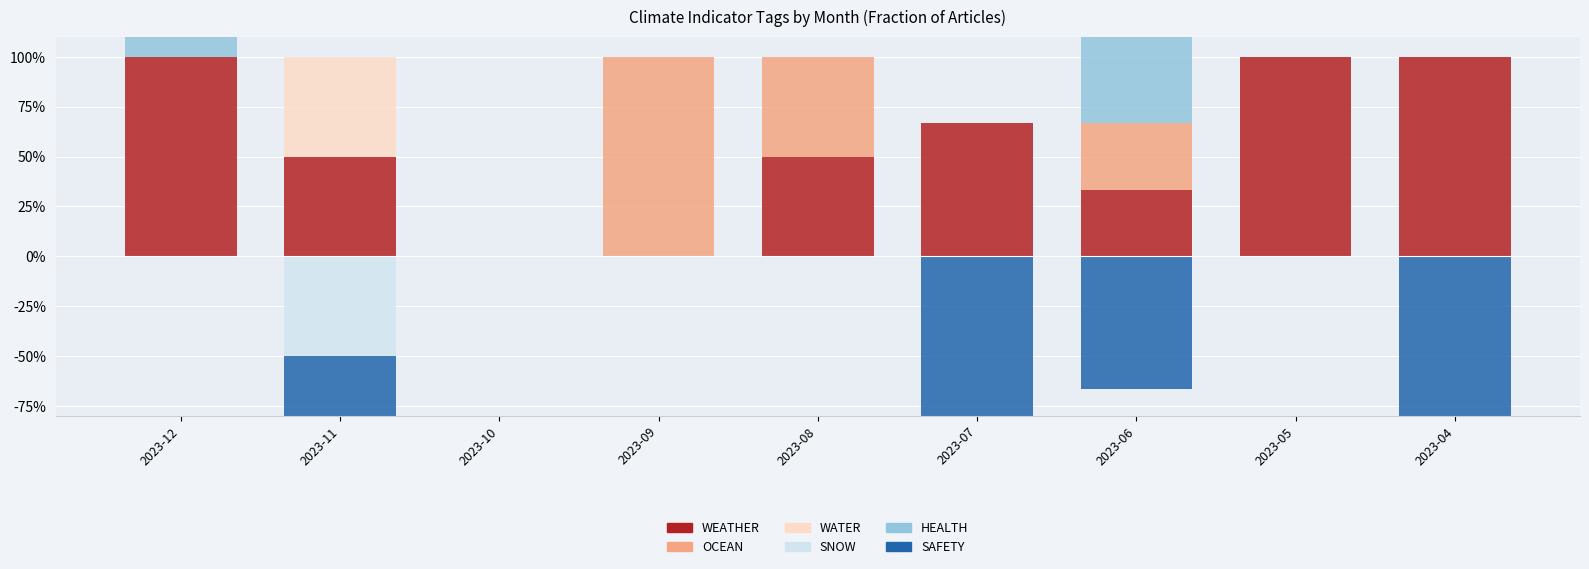

At which category is the sum across all series the highest?

2023-12